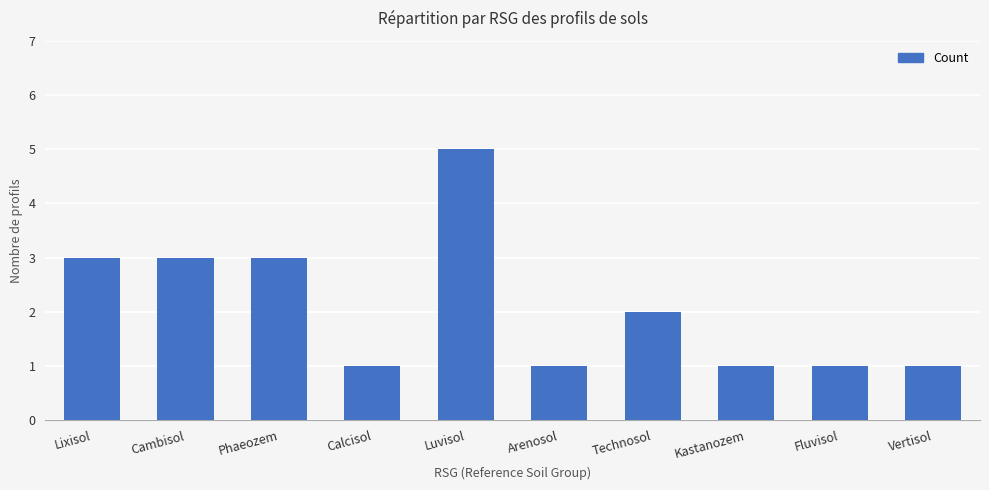

At which label does the data first exceed 2?

Lixisol